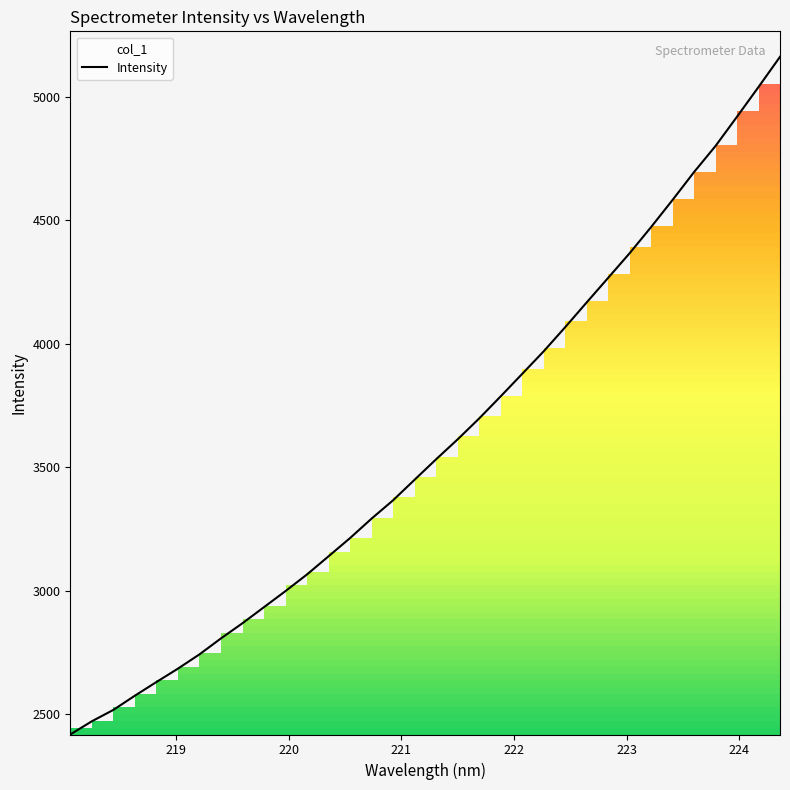

What is the value of the 13th point from the left?

3139.7